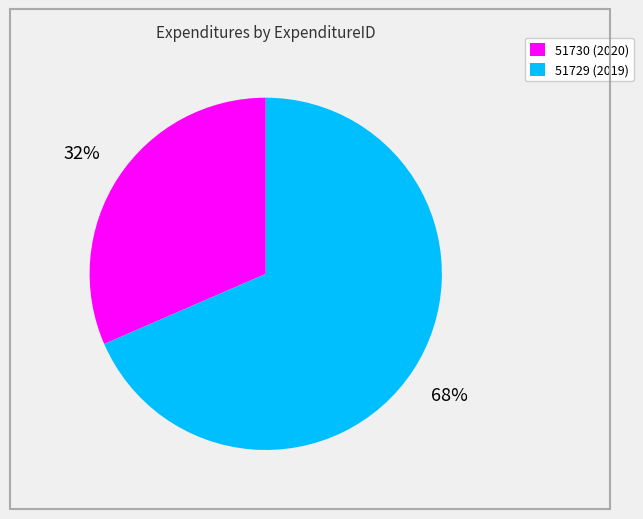

Approximately how many times larger is the value at 51730 compared to 51729?

0.5